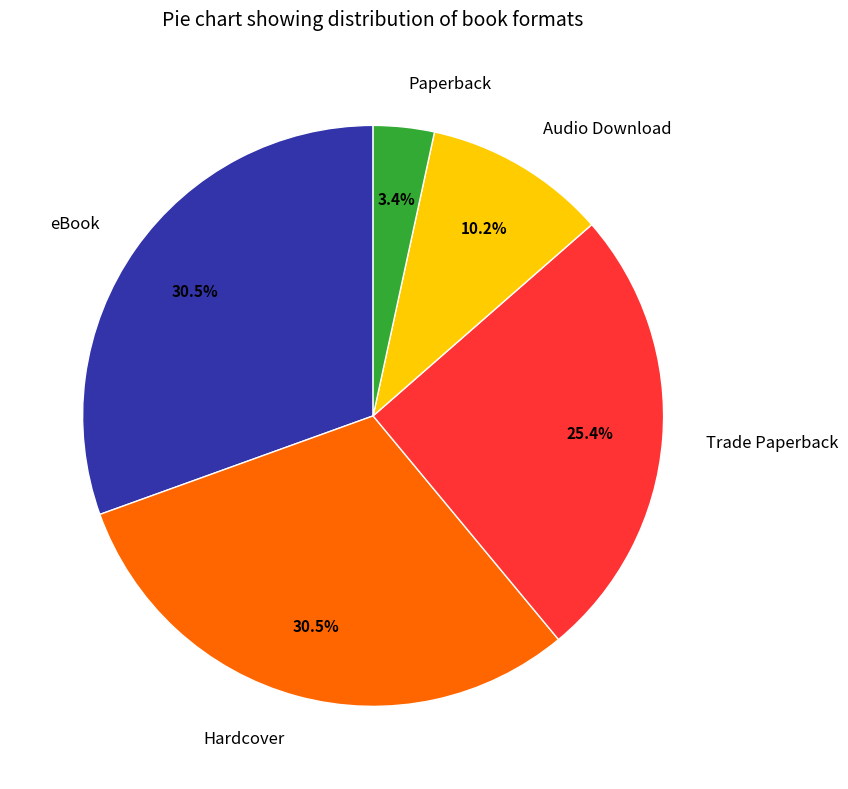

Approximately how many times larger is the value at Paperback compared to Audio Download?

0.3